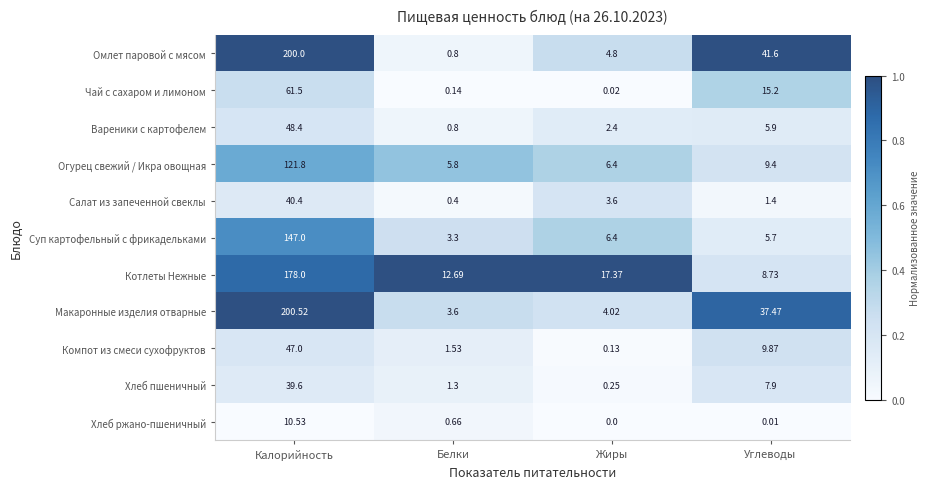

List the series in order of their peak value, highest first.

Макаронные изделия отварные, Омлет паровой с мясом, Котлеты Нежные, Суп картофельный с фрикадельками, Огурец свежий / Икра овощная, Чай с сахаром и лимоном, Вареники с картофелем, Компот из смеси сухофруктов, Салат из запеченной свеклы, Хлеб пшеничный, Хлеб ржано-пшеничный